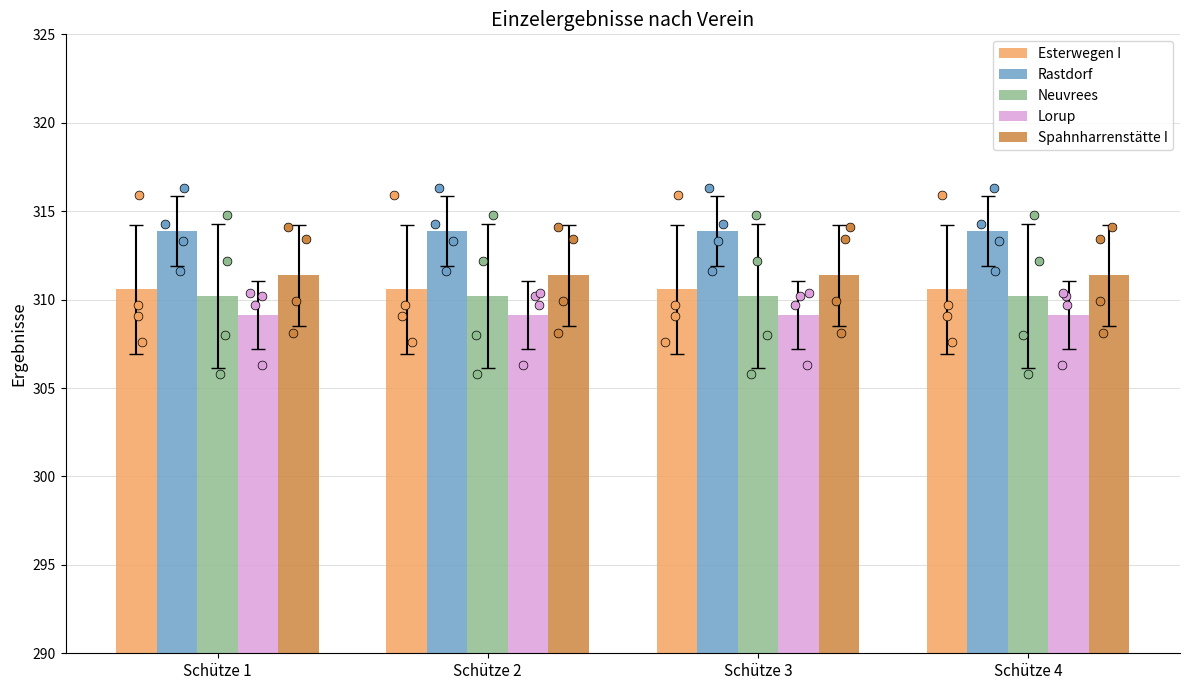

Which series has the largest Y range (max minus min)?

Esterwegen I